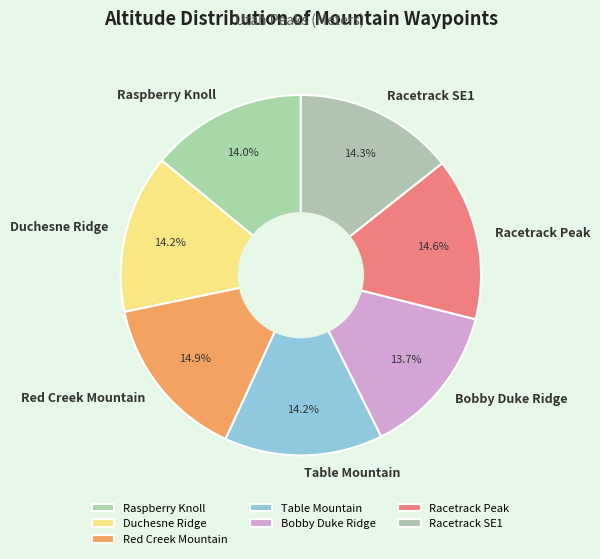

What is the ratio of the value at Raspberry Knoll to the value at Racetrack SE1?

1.0